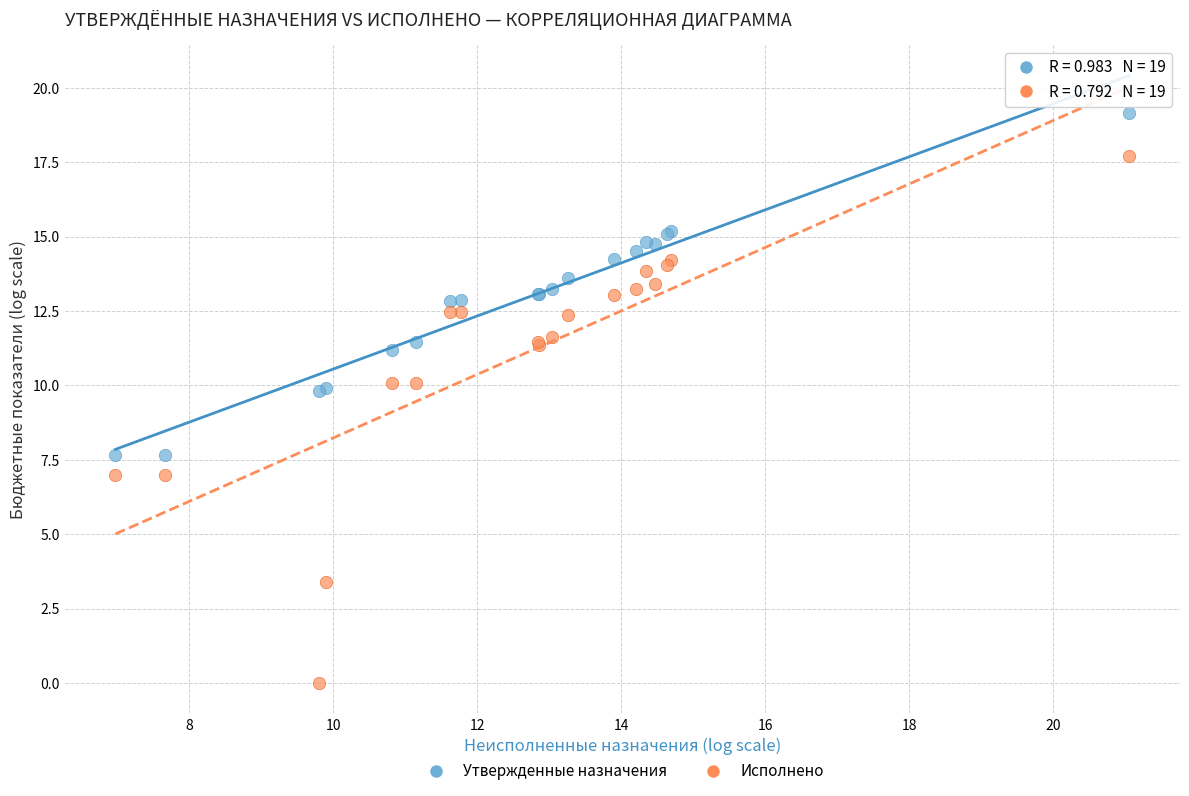

What is the X range (max minus min) for the scatter plot?

14.1